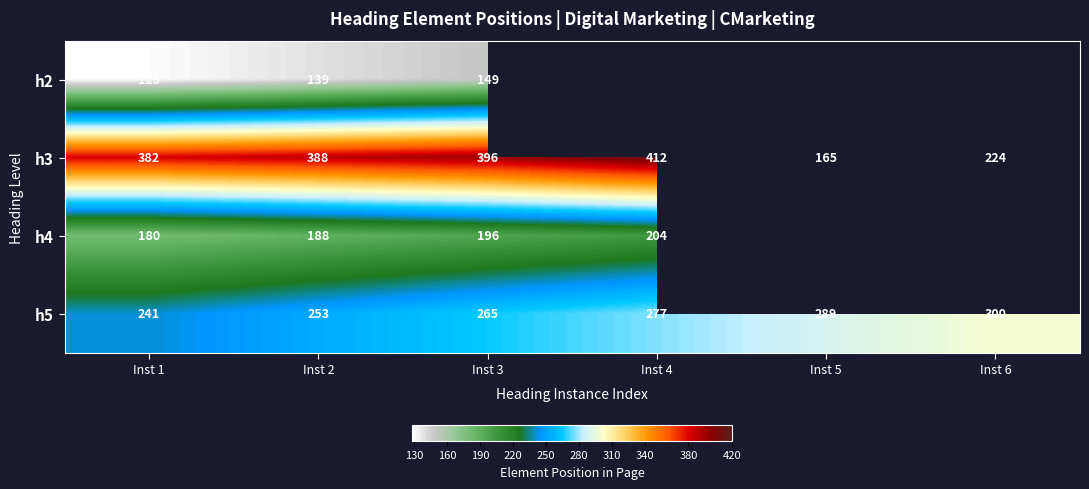

What is the sum of the h5 values at Inst 5 and Inst 1?

530